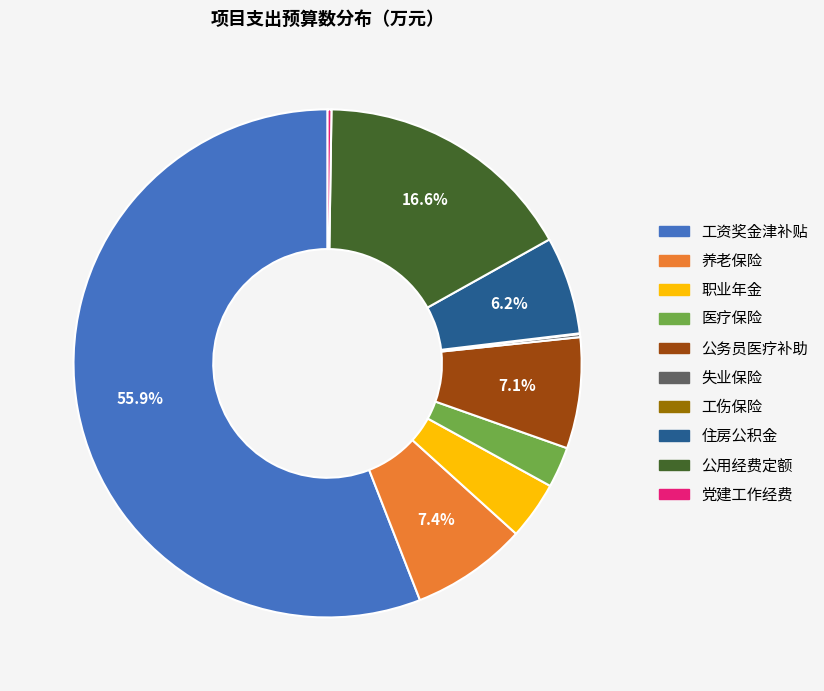

Between 公务员医疗补助 and 职业年金, which is larger?

公务员医疗补助